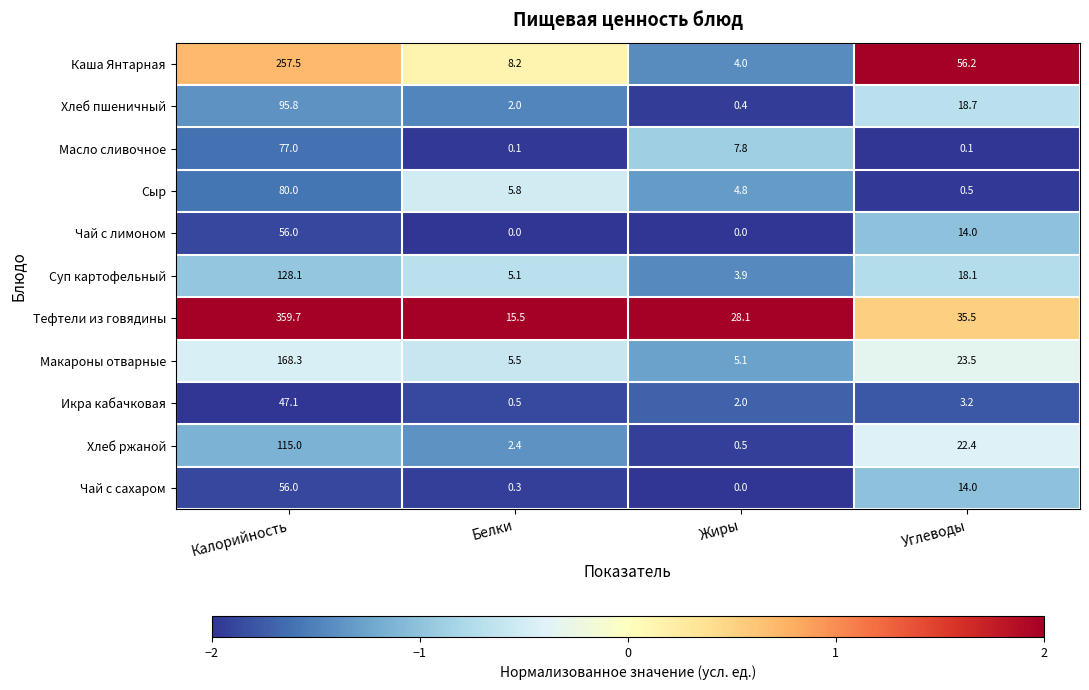

Which category has the highest value across all series?

Калорийность